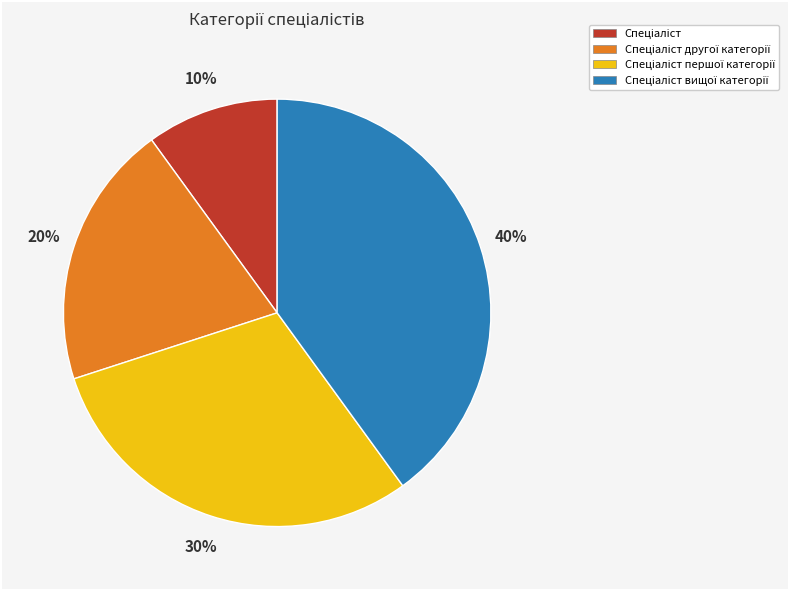

Does any single category account for the majority?

No